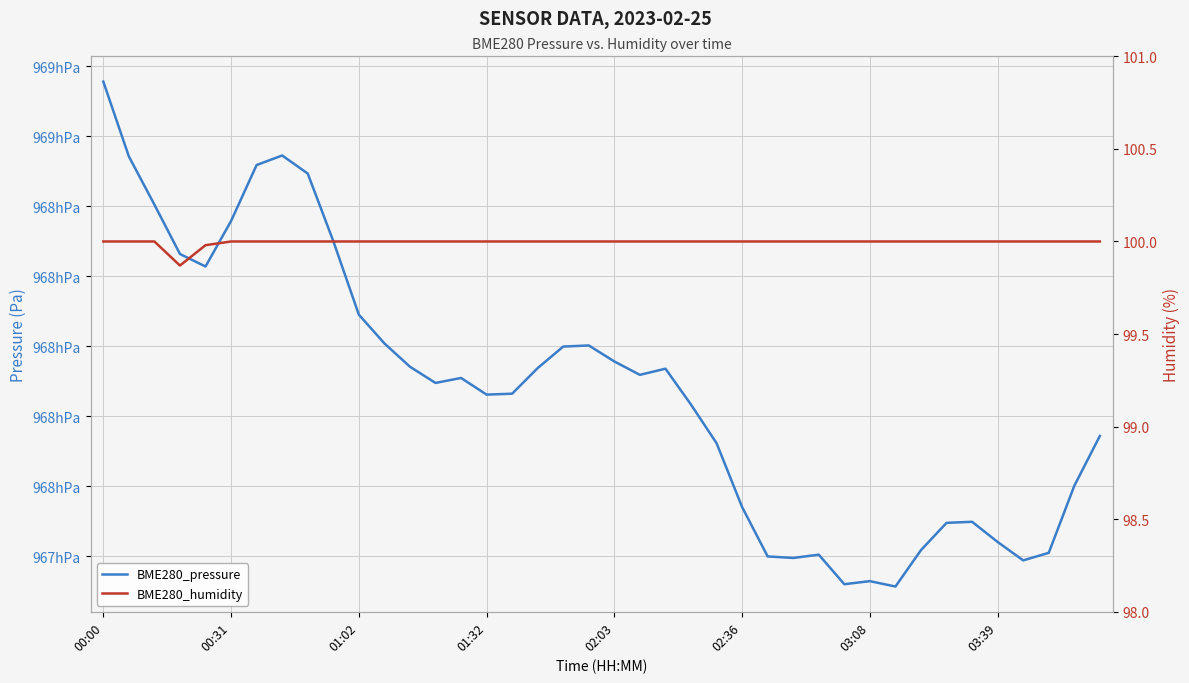

Rank the series by their average value, from highest to lowest.

BME280_pressure, BME280_humidity